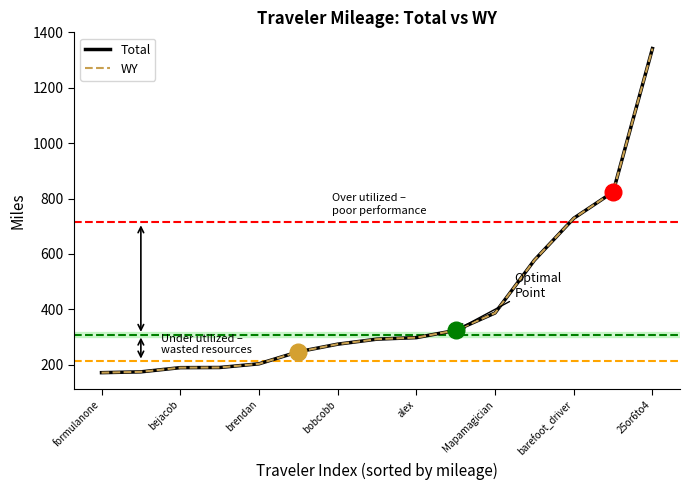

True or false: WY has more than 0 interior local peaks.

False